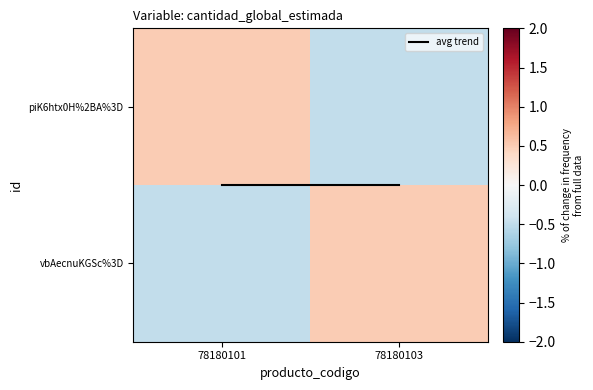

How many series are shown in this chart?

3